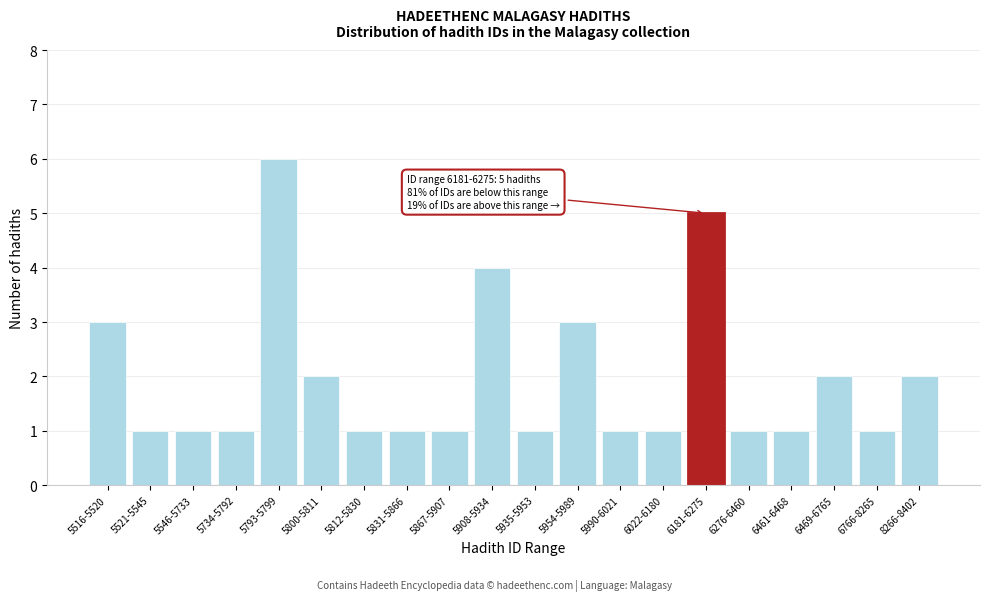

Reading left to right, extract all data points from this chart.

5516-5520=3	5521-5545=1	5546-5733=1	5734-5792=1	5793-5799=6	5800-5811=2	5812-5830=1	5831-5866=1	5867-5907=1	5908-5934=4	5935-5953=1	5954-5989=3	5990-6021=1	6022-6180=1	6181-6275=5	6276-6460=1	6461-6468=1	6469-6765=2	6766-8265=1	8266-8402=2